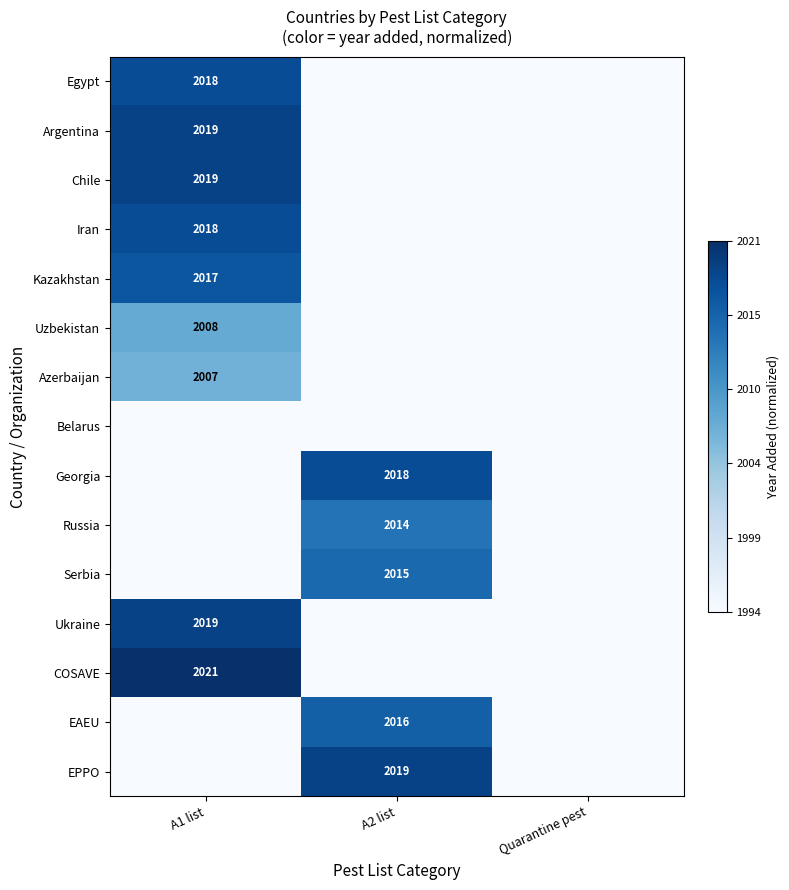

The Serbia series shows 2015 at A2 list. True or false?

True